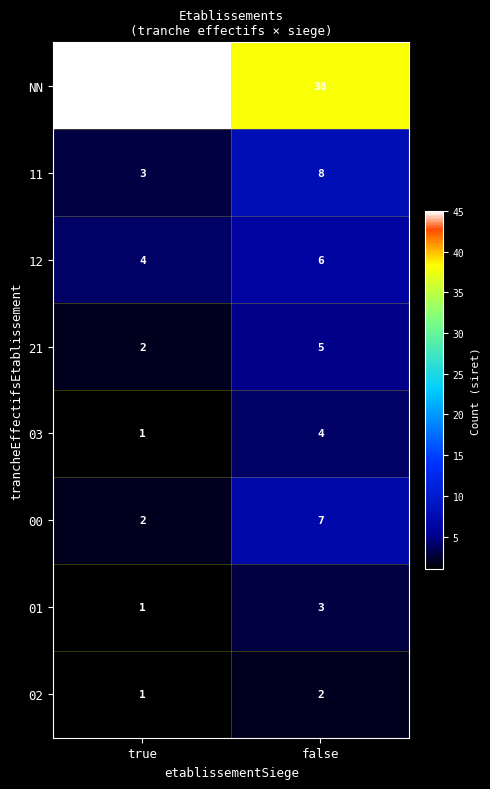

What is the spread (max minus min) of values at true?

44